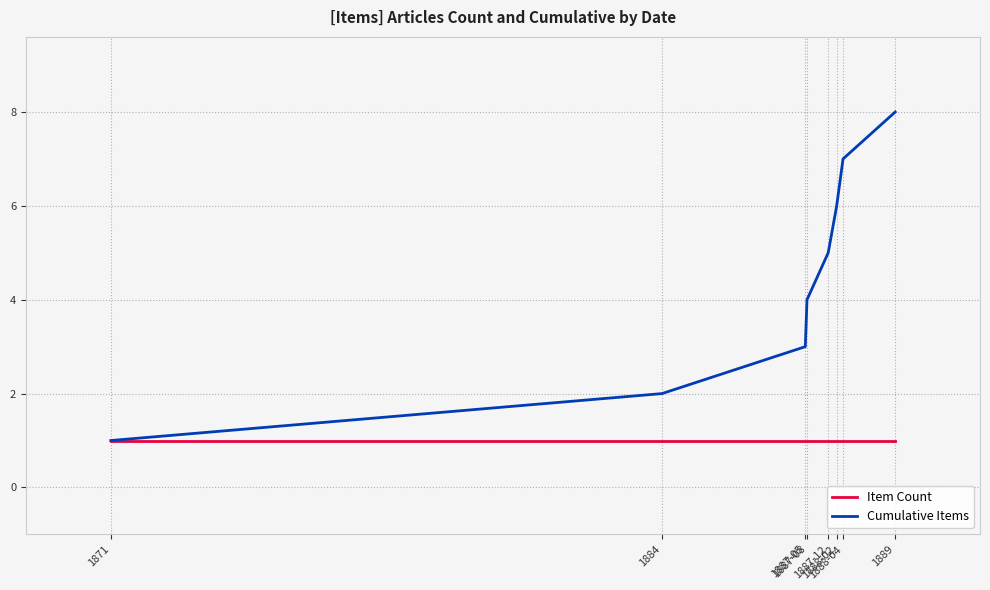

Which series has the widest spread of values?

Cumulative Items